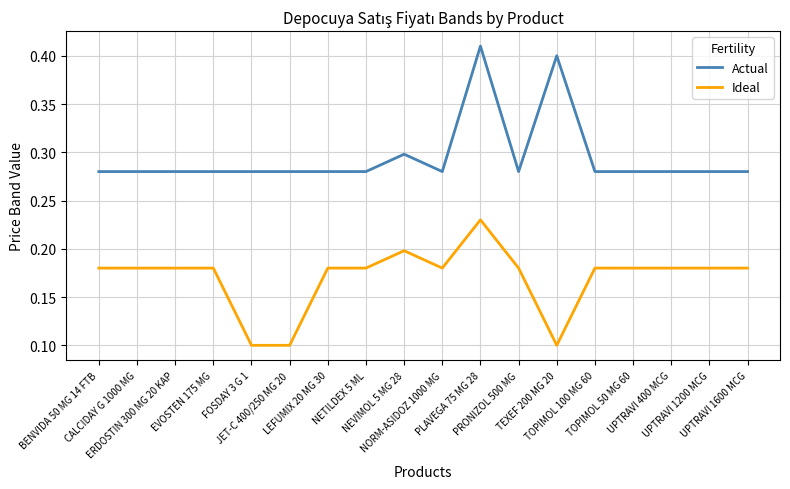

True or false: Ideal has a value of 0.2 at FOSDAY 3 G 1.

False